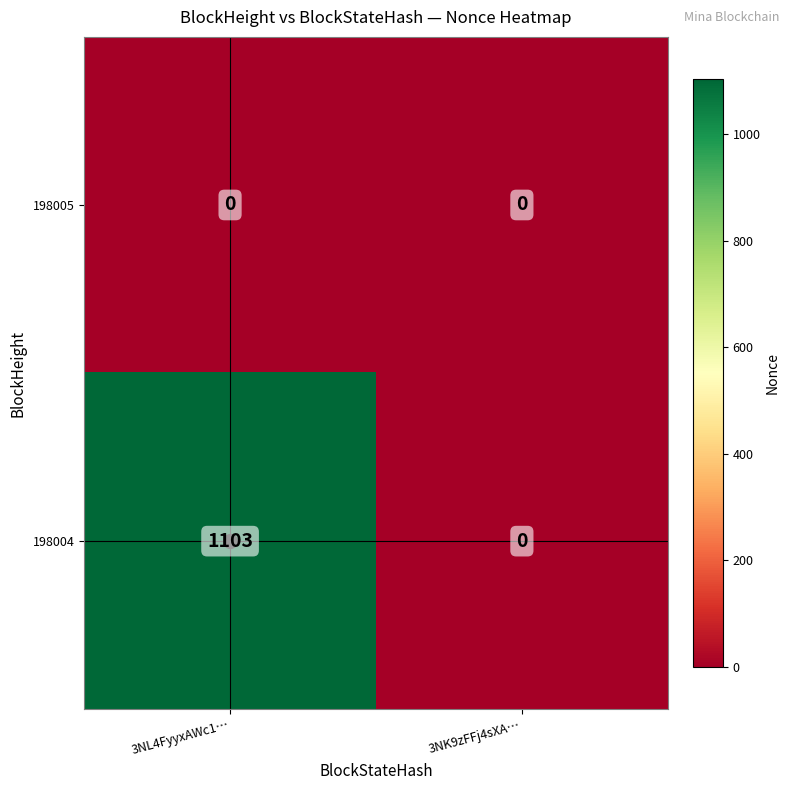

At which label is 198004 closest to 551?

3NK9zFFj4sXA…